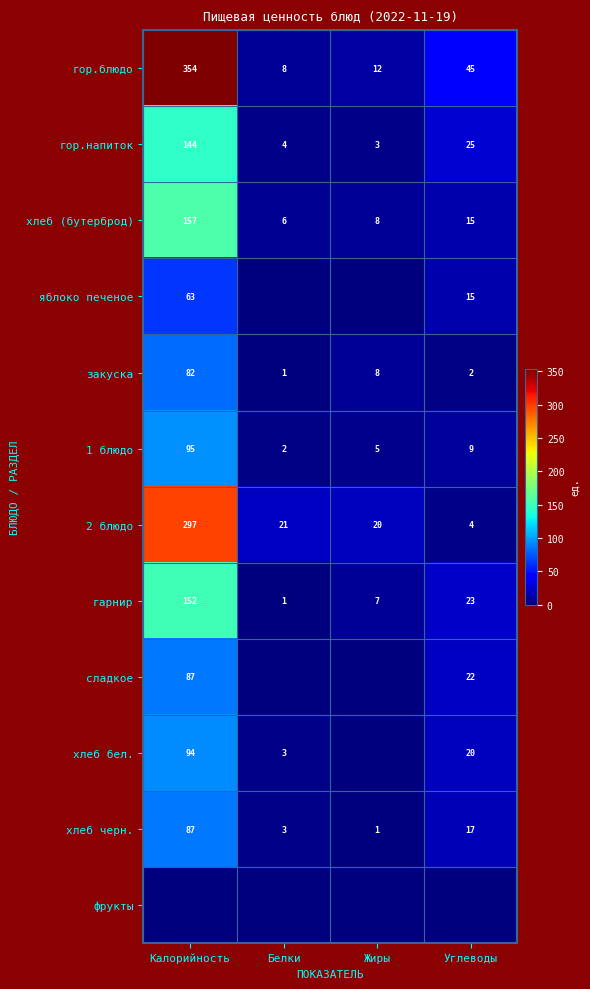

At how many categories does at least one series exceed 108?

1